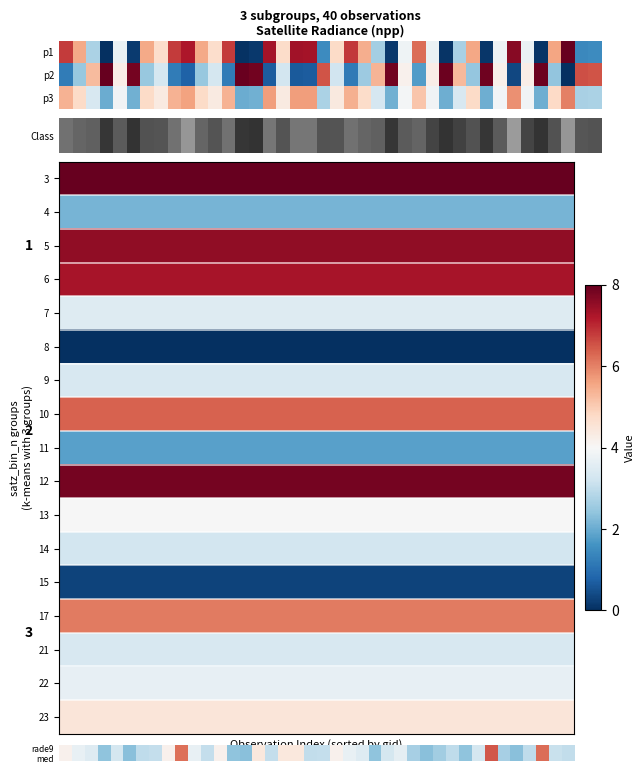

Is it true that row_3 equals 7.3 at 38?

True